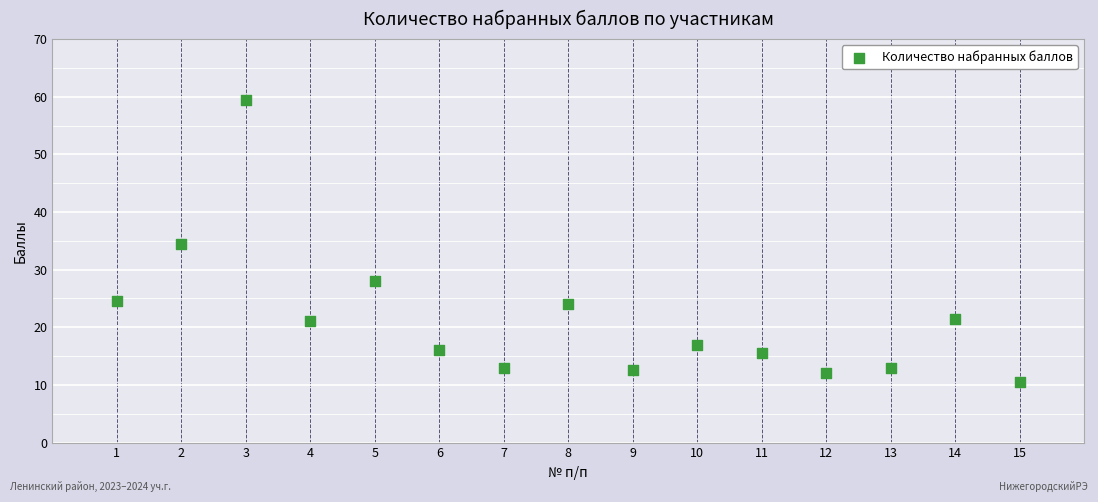

What is the range of Y values (max minus min)?

49.0